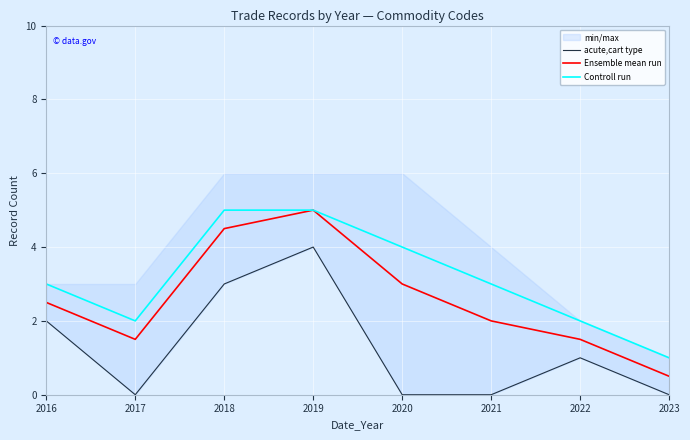

At which category is the sum across all series the highest?

2019